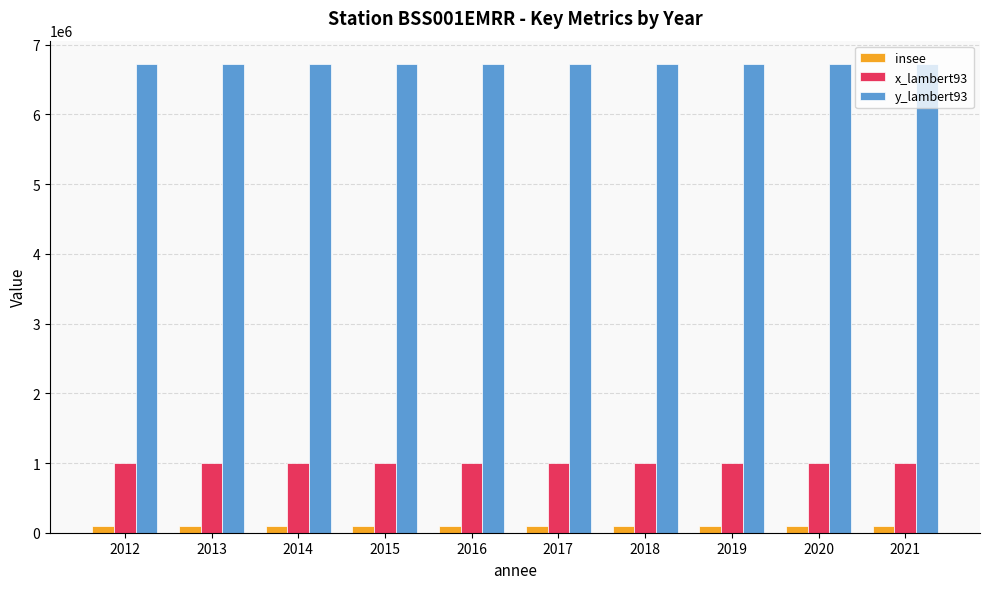

Reading right to left, list all the values displayed in this chart.

insee: 2021=90043	2020=90043	2019=90043	2018=90043	2017=90043	2016=90043	2015=90043	2014=90043	2013=90043	2012=90043
x_lambert93: 2021=1003453	2020=1003453	2019=1003453	2018=1003453	2017=1003453	2016=1003453	2015=1003453	2014=1003453	2013=1003453	2012=1003453
y_lambert93: 2021=6722403	2020=6722403	2019=6722403	2018=6722403	2017=6722403	2016=6722403	2015=6722403	2014=6722403	2013=6722403	2012=6722403